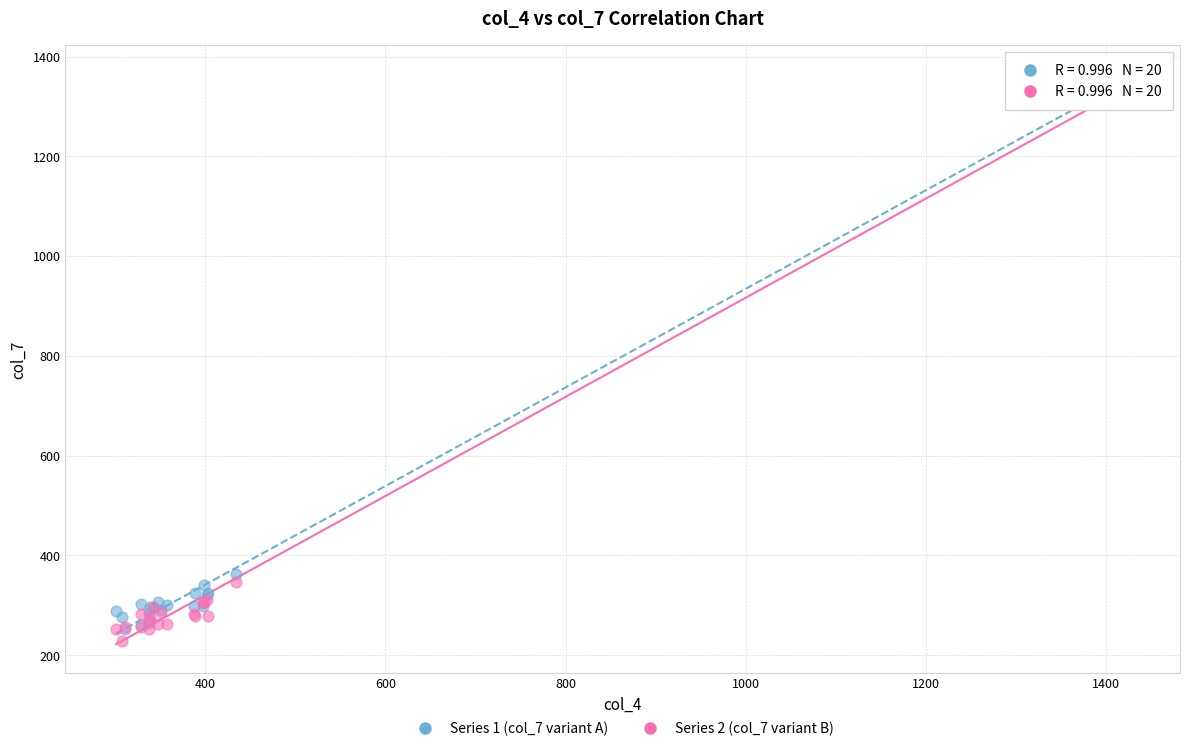

In the Series 2 (col_7 variant B) series, what Y value is closest to 789?

346